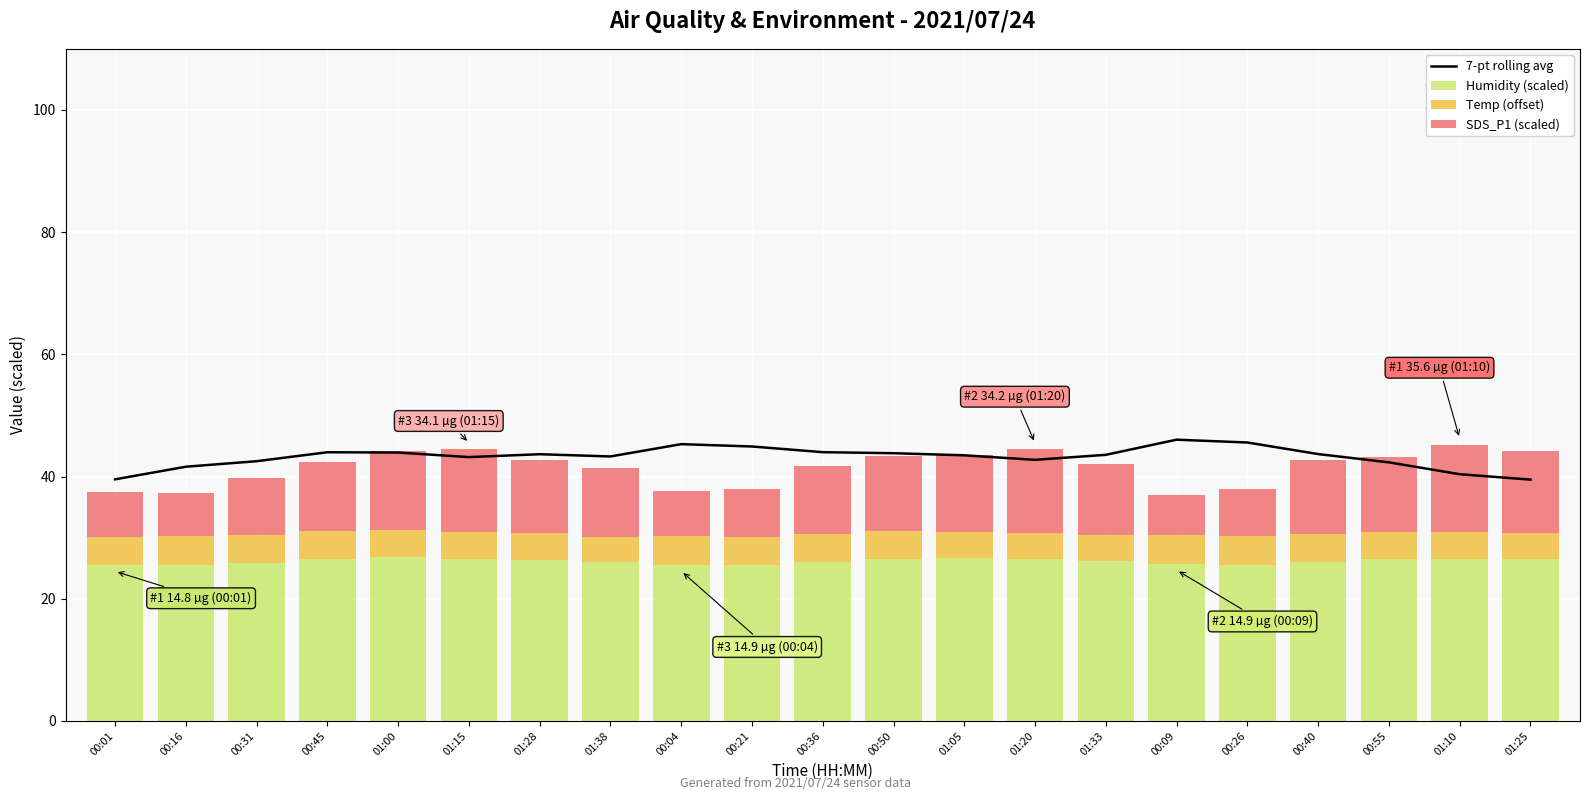

What is the sum of the Humidity (scaled) values at 01:00 and 00:50?

53.3